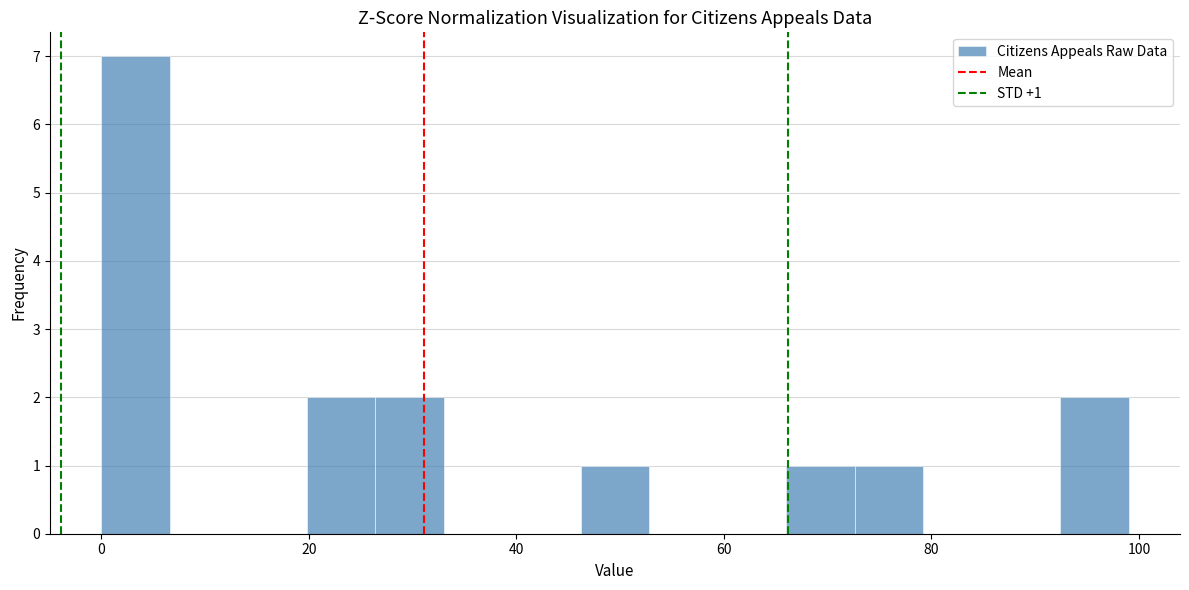

Around what value on the x-axis is the tallest bar? Give the approximate position of its centre, as read against the axis.

4